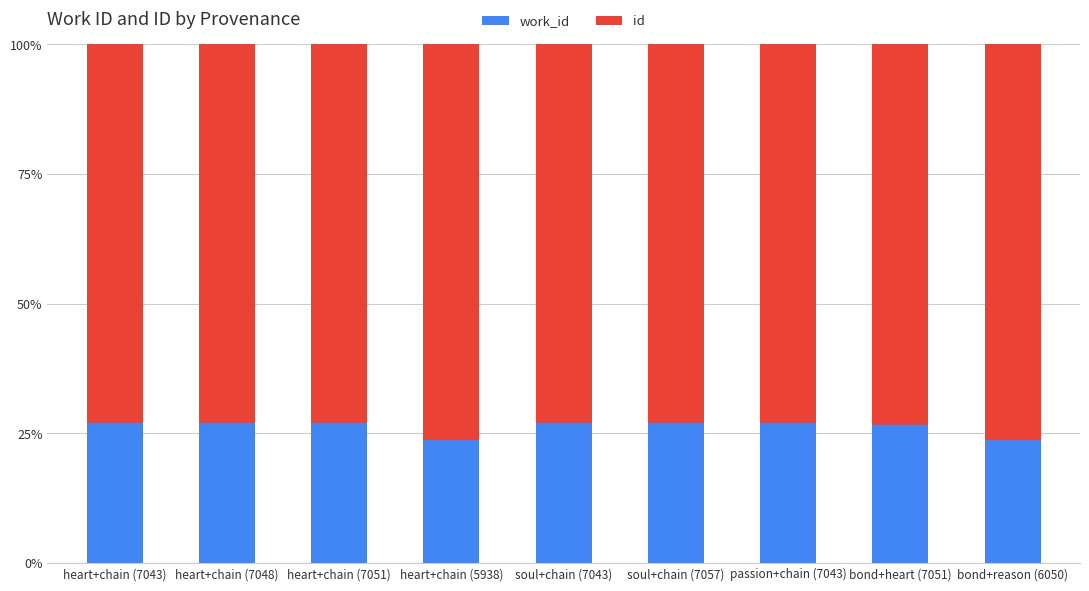

What is the total value across all series at bond+reason (6050)?

100.0